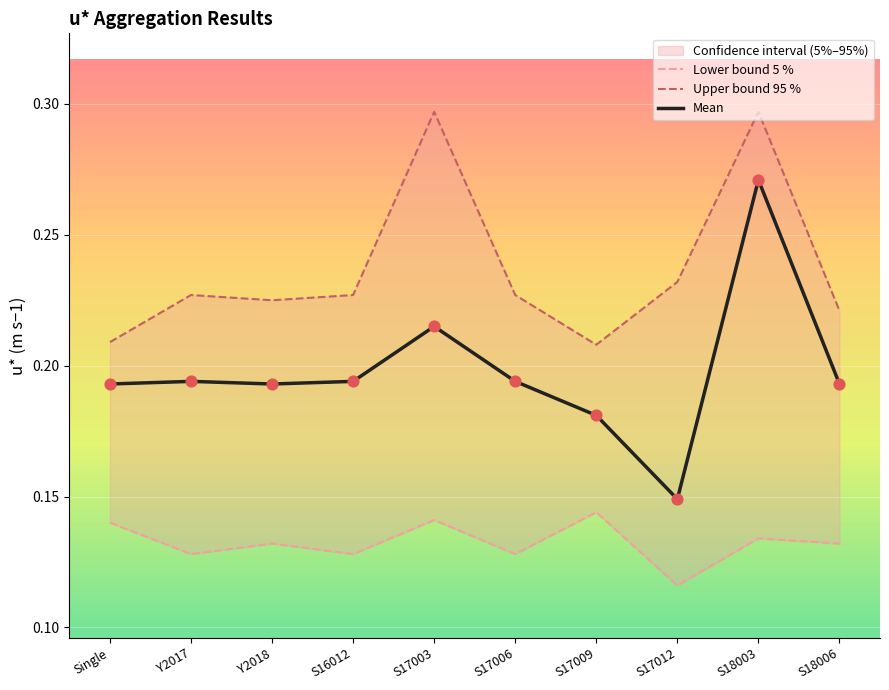

Is the value of Upper bound 95 % at Single greater than the value of Mean at Y2018?

Yes